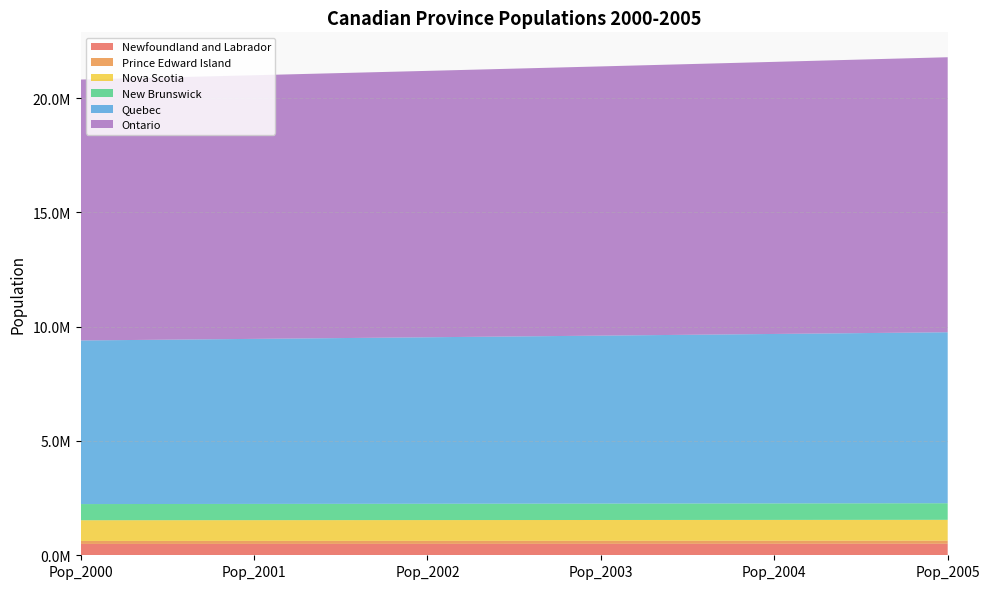

Reading right to left, what are all the values shown in this chart?

Newfoundland and Labrador: 503796.4	502170.4	500590.8	499057.5	497570.4	496129.2
Prince Edward Island: 135024.1	134211.5	133412.8	132627.9	131856.7	131098.9
Nova Scotia: 911988.5	910574.8	909220.9	907926.7	906692.4	905517.9
New Brunswick: 726008.1	722098.7	718267.8	714514.4	710837.5	707236.2
Quebec: 7478346.6	7411674.3	7346112.1	7281637.5	7218228.8	7155864.5
Ontario: 12029506.7	11901491.7	11775904.9	11652696.2	11531817.0	11413219.9